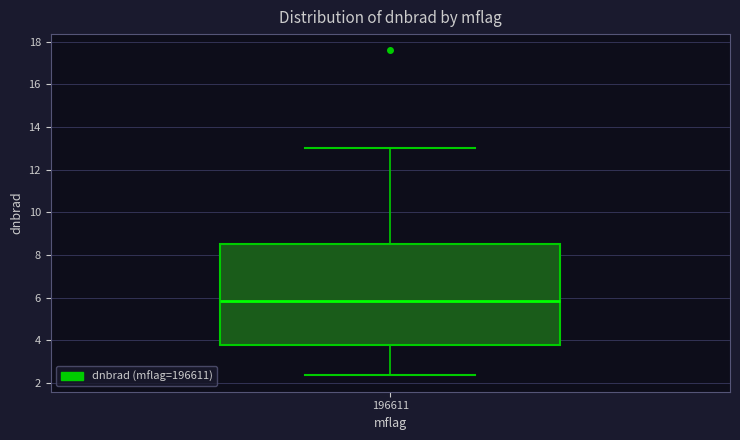

Read this box plot against the y-axis: the position of the median line, the range covered by the box, and the ends of both whiskers. The values are not printed on the chart, so give them approximately, as read against the axis.

median 5.8, box 3.8 to 8.6, whiskers 2.4 to 13.0